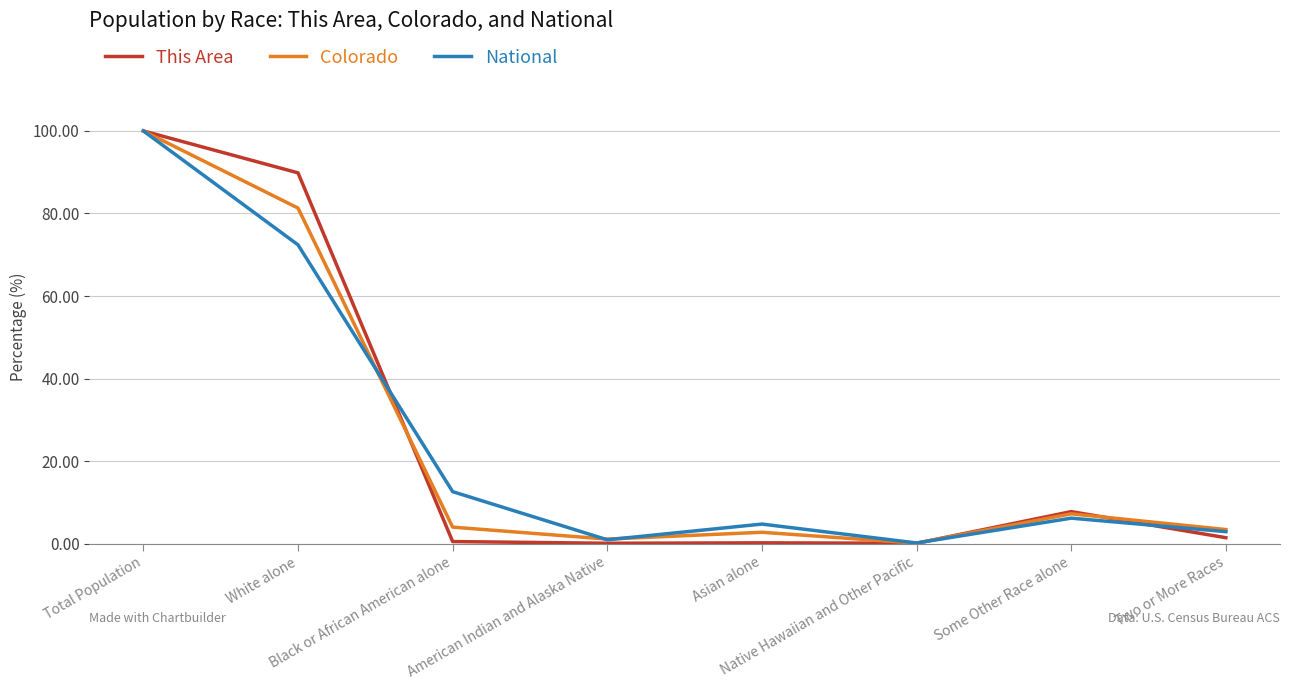

Which series has the widest spread of values?

This Area